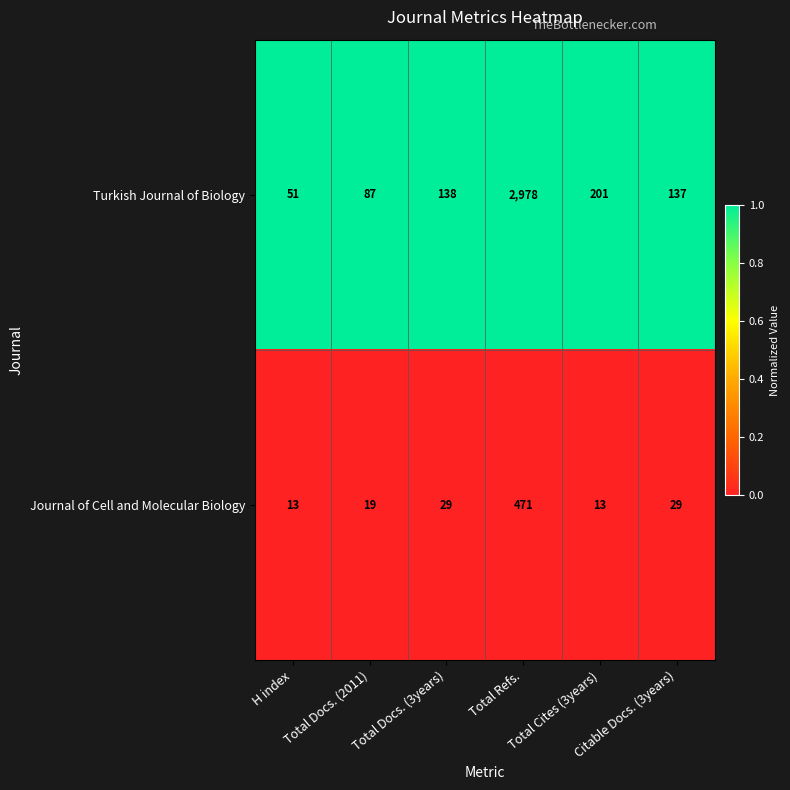

Rank the series by their average value, from lowest to highest.

Journal of Cell and Molecular Biology, Turkish Journal of Biology